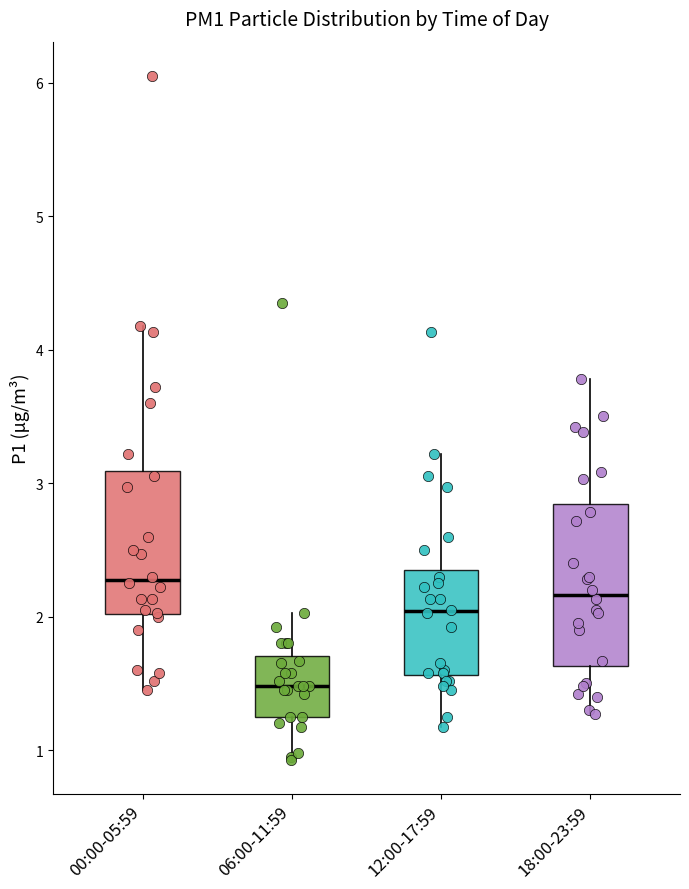

Reading left to right, read every box against the y-axis: the position of its median line, the range the box covers, and the ends of its whiskers. The values are not printed on the chart, so give them approximately, as read against the axis.

00:00-05:59: median 2.3, box 2.0 to 3.1, whiskers 1.5 to 4.2
06:00-11:59: median 1.5, box 1.3 to 1.7, whiskers 0.9 to 2.0
12:00-17:59: median 2.0, box 1.6 to 2.4, whiskers 1.2 to 3.2
18:00-23:59: median 2.2, box 1.6 to 2.8, whiskers 1.3 to 3.8